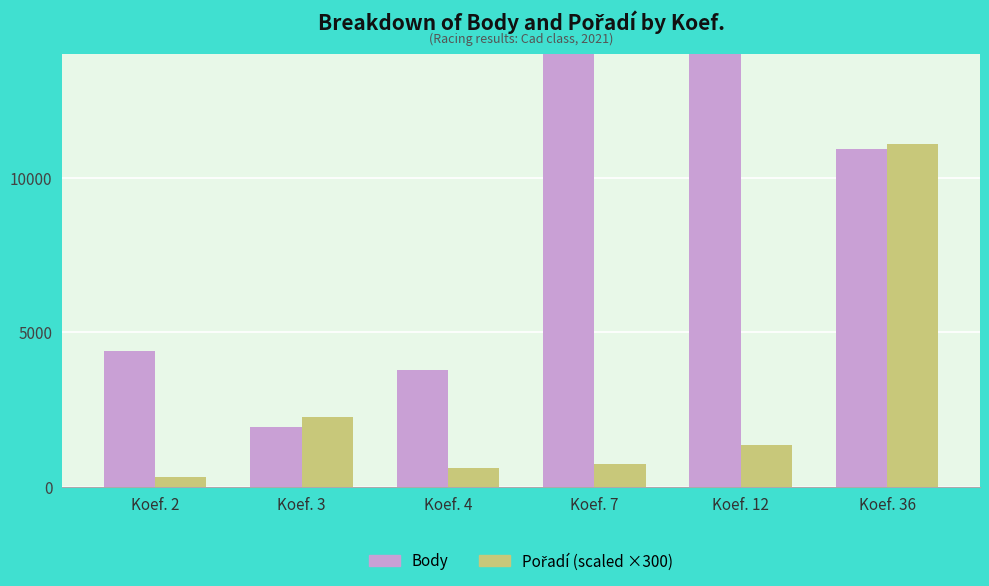

What is the highest value of the Pořadí (scaled ×300) series?

11100